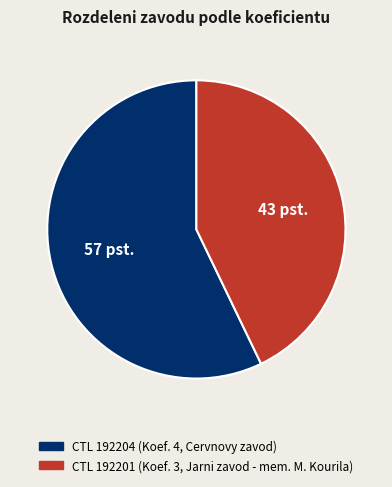

Is there any slice that represents more than half of the pie?

Yes